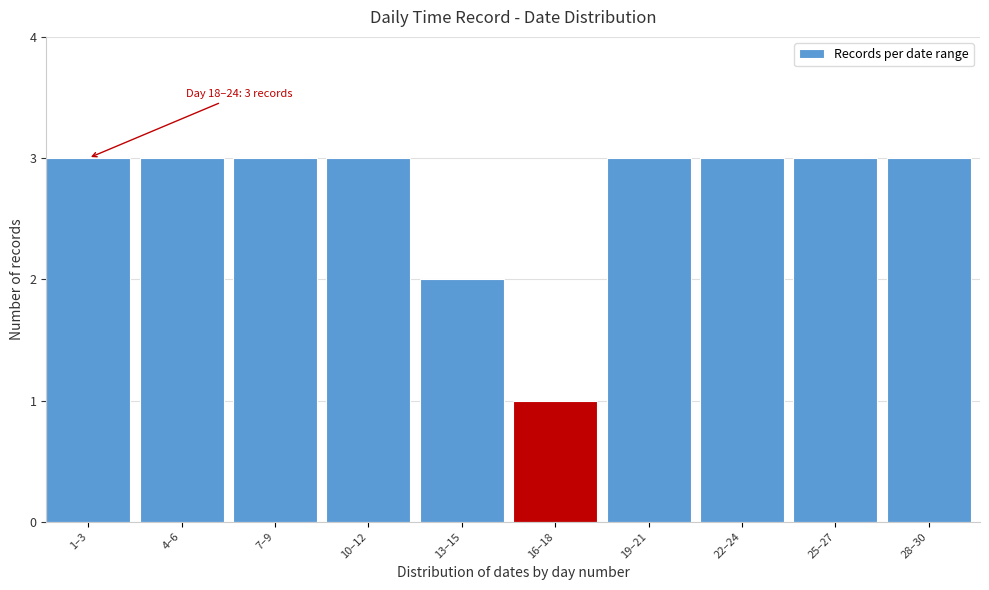

Reading right to left, extract all data points from this chart.

28–30=3	25–27=3	22–24=3	19–21=3	16–18=1	13–15=2	10–12=3	7–9=3	4–6=3	1–3=3